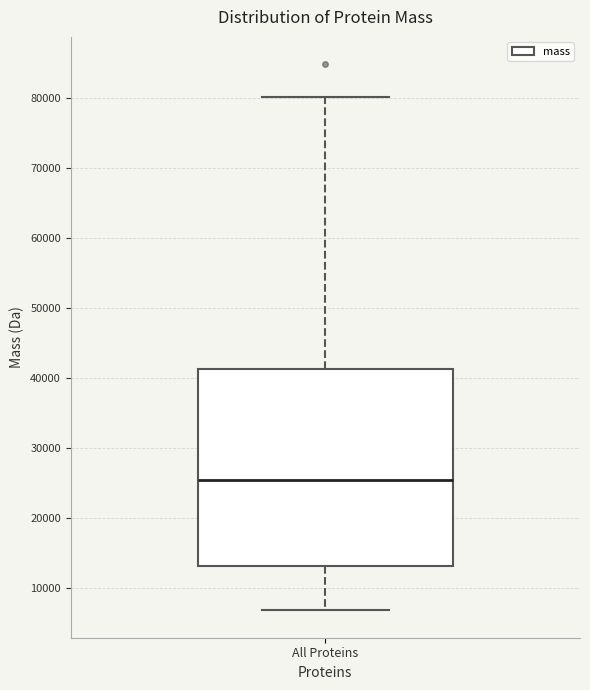

Transcribe this box plot: give where the median line is, the range the box spans, and where the two whiskers end, as read against the y-axis. The values are not printed on the chart, so give them approximately, as read against the axis.

median 25000, box 13000 to 41000, whiskers 7000 to 80000